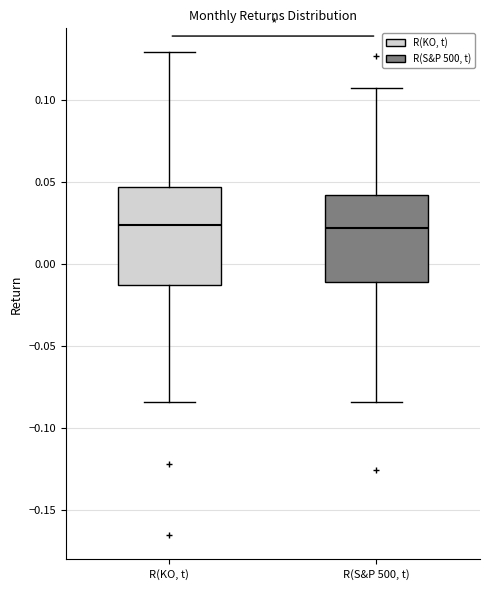

Comparing the boxes themselves (not the whiskers), which one is the tallest?

R(KO, t)